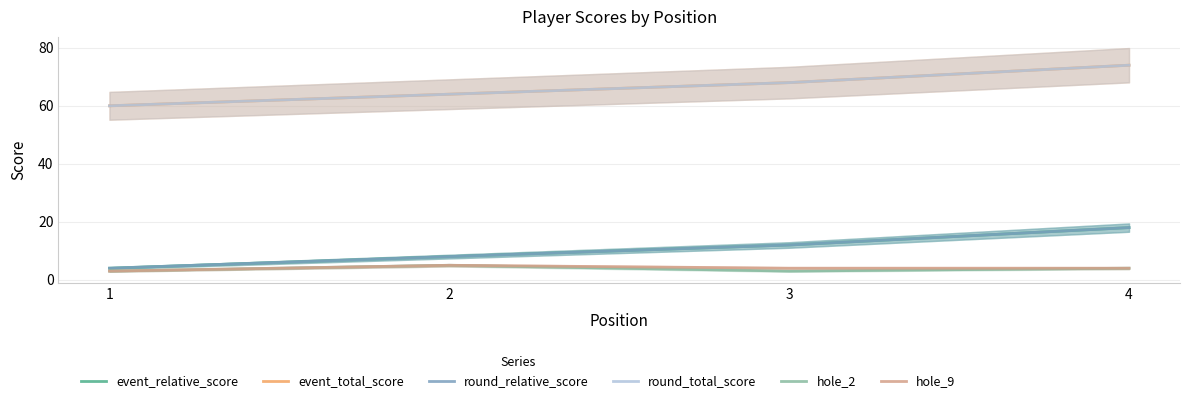

What is the total value across all series at 3?

167